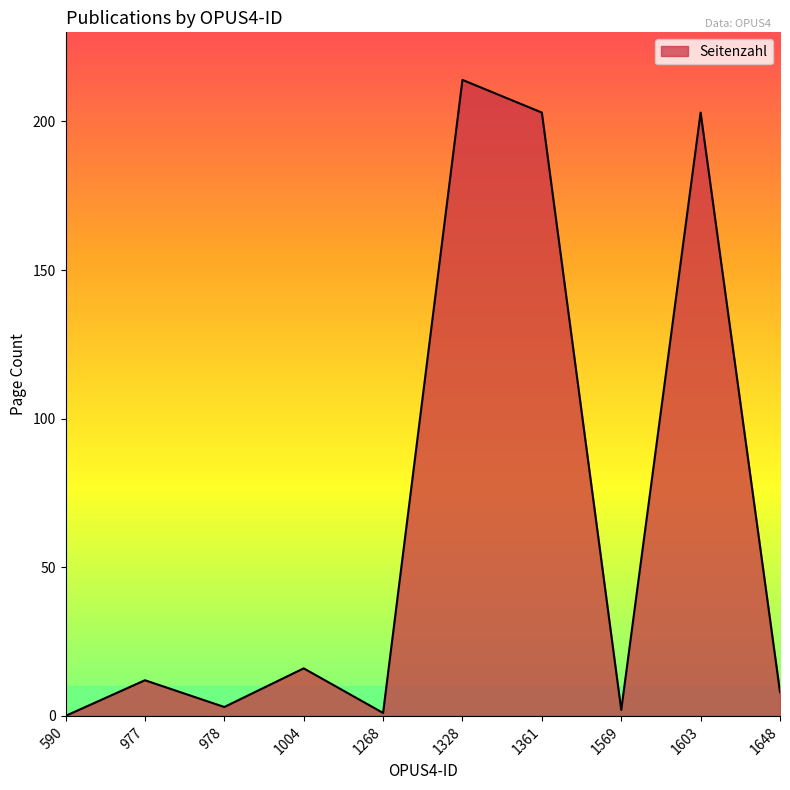

How many lines are shown in the chart?

1